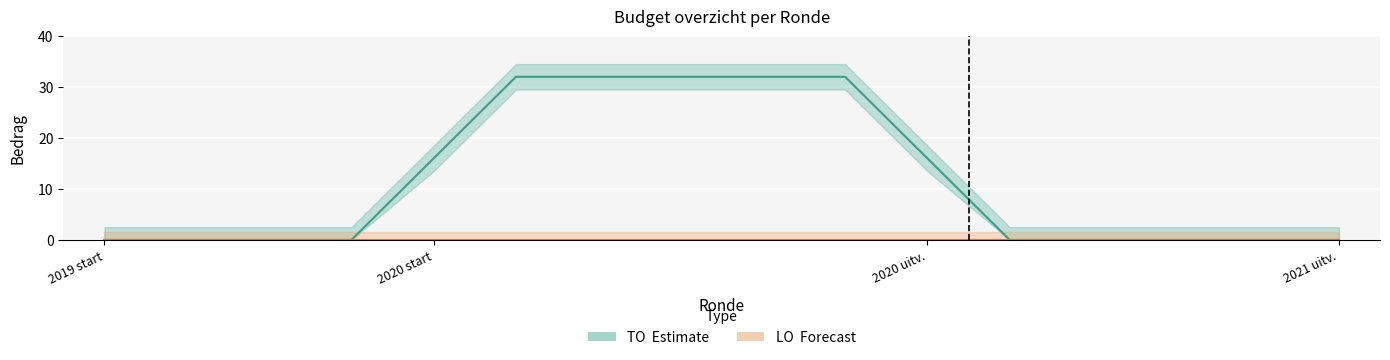

Reading left to right, extract all data points from this chart.

TO: 2019 opmaak - ontwerp=0	2019 opmaak - goedgekeurd=0	2019 1ste aanpassing - ontwerp=0	2019 1ste aanpassing – goedgekeurd=0	2020 Opmaak - ontwerp=32	2020 Opmaak - goedgekeurd=32	2020 1ste aanpassing – ontwerp=32	2020 1ste aanpassing - goedgekeurd=32	2020 2de aanpassing - ontwerp=32	2020 2de aanpassing - goedgekeurd=32	2020 uitvoering=0	2021 Opmaak - ontwerp=0	2021 Opmaak - goedgekeurd=0	2021 1ste aanpassing – ontwerp=0	2021 1ste aanpassing - goedgekeurd=0	2021 uitvoering=0
LO: 2019 opmaak - ontwerp=0	2019 opmaak - goedgekeurd=0	2019 1ste aanpassing - ontwerp=0	2019 1ste aanpassing – goedgekeurd=0	2020 Opmaak - ontwerp=0	2020 Opmaak - goedgekeurd=0	2020 1ste aanpassing – ontwerp=0	2020 1ste aanpassing - goedgekeurd=0	2020 2de aanpassing - ontwerp=0	2020 2de aanpassing - goedgekeurd=0	2020 uitvoering=0	2021 Opmaak - ontwerp=0	2021 Opmaak - goedgekeurd=0	2021 1ste aanpassing – ontwerp=0	2021 1ste aanpassing - goedgekeurd=0	2021 uitvoering=0